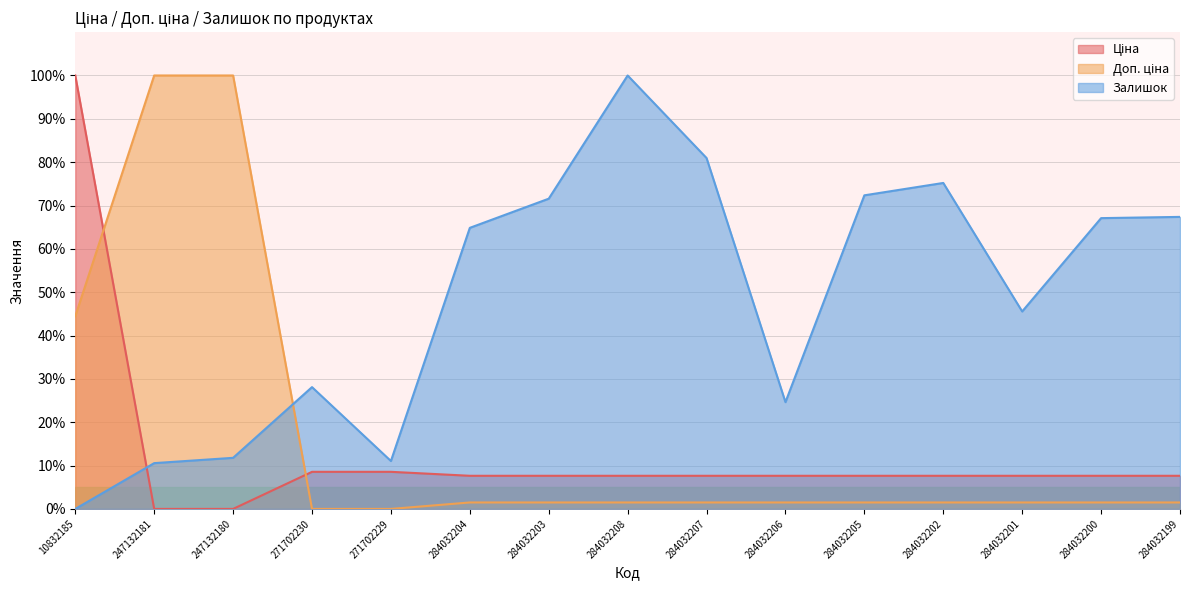

Count the number of data series in this chart.

3